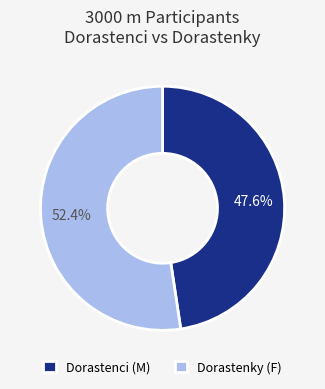

What is the smallest slice in the pie chart?

Dorastenci (M)